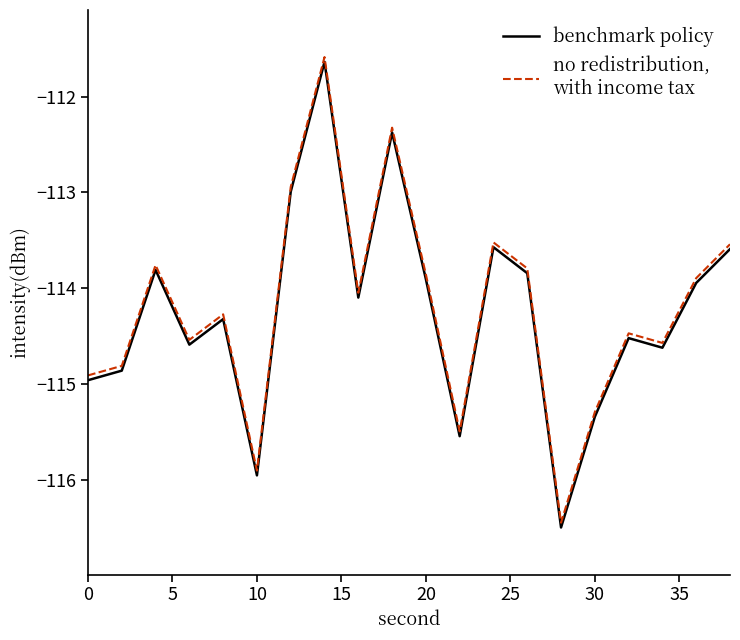

What is the minimum value shown in the chart?

-116.5